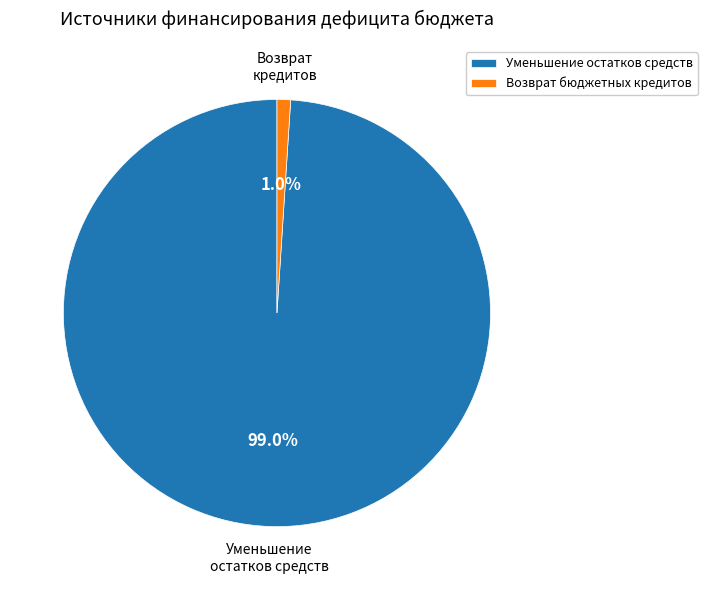

What is the largest slice in the pie chart?

Уменьшение остатков средств